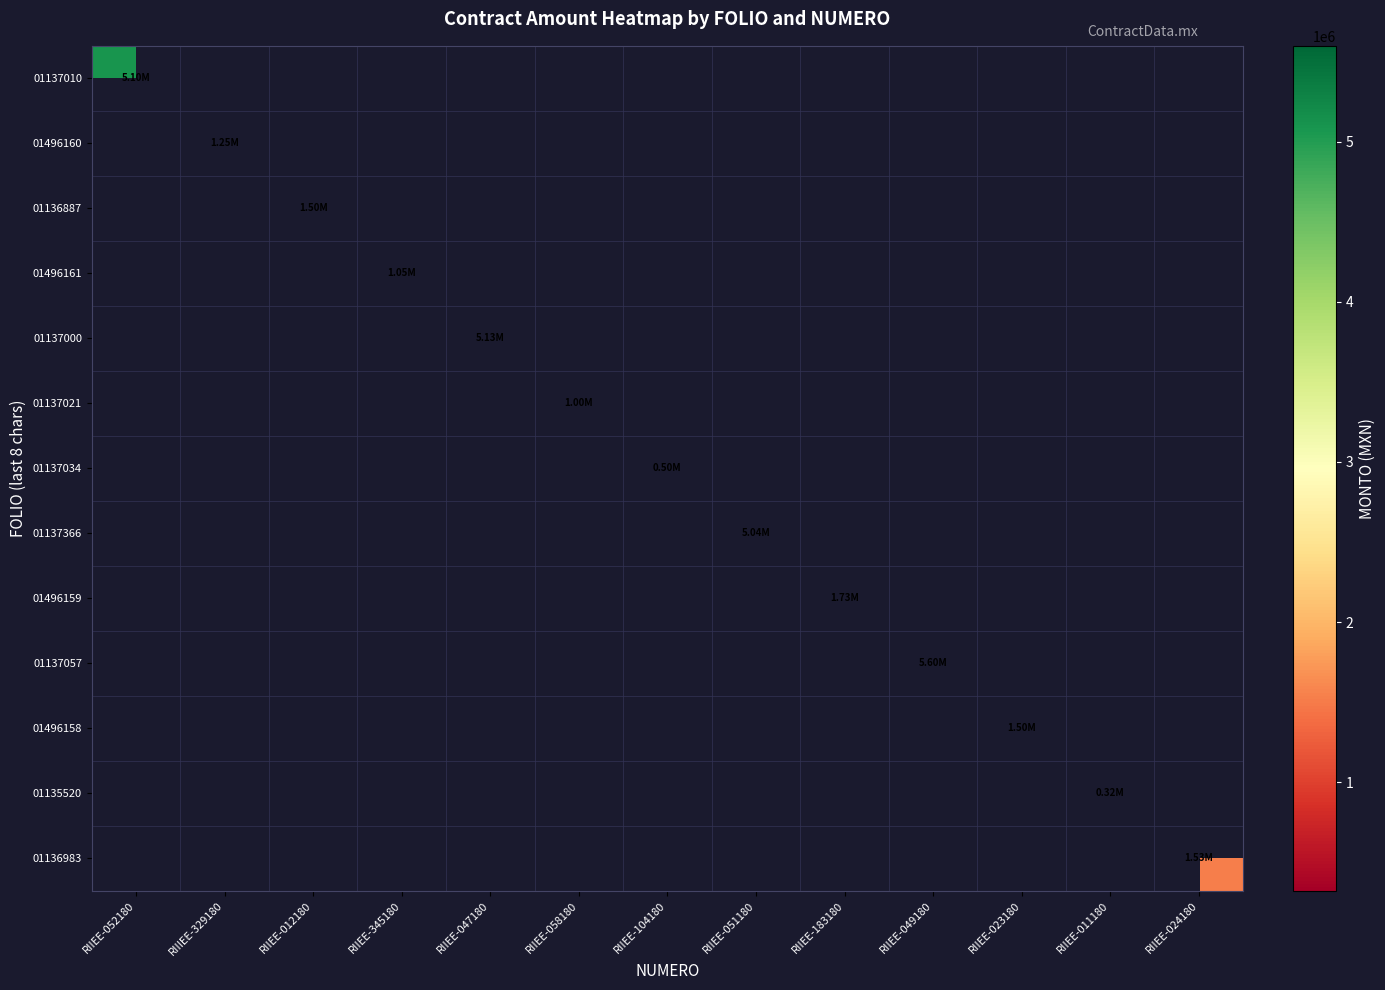

What is the minimum value shown in the chart?

324220.0